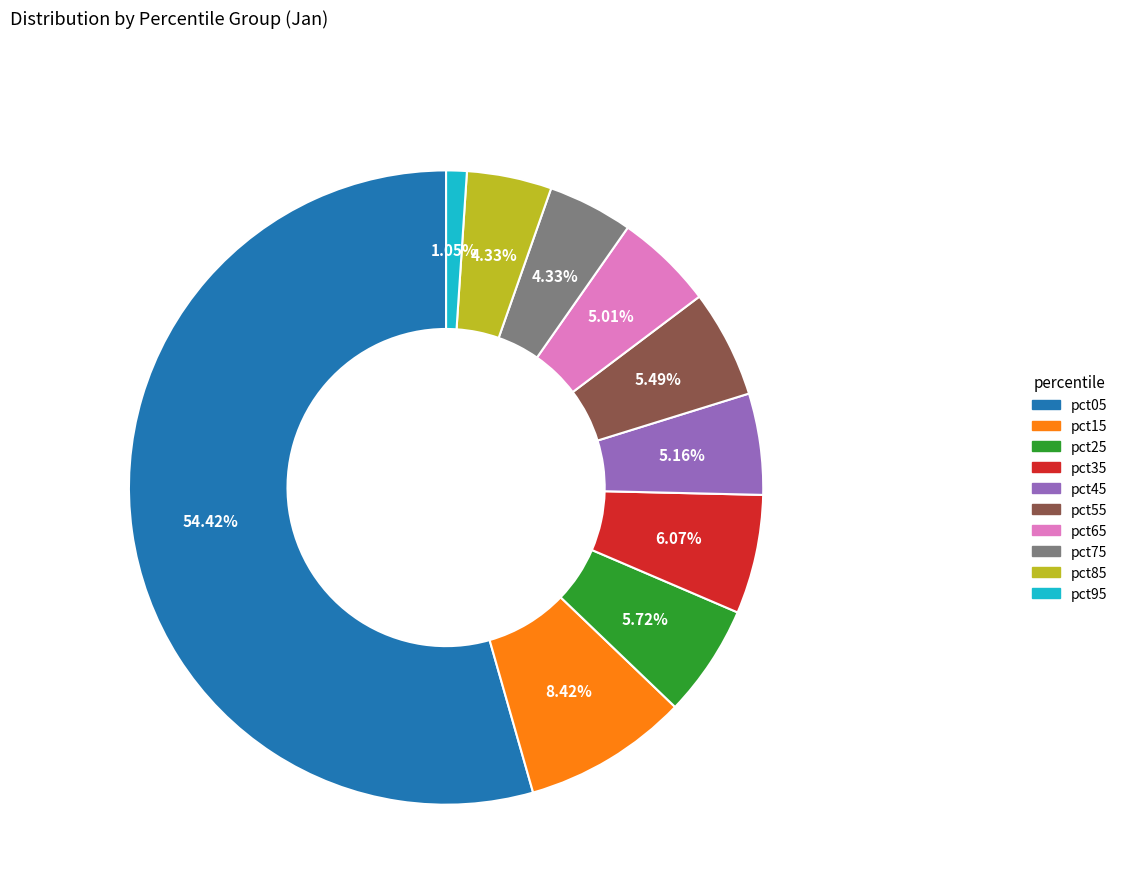

Which category has the biggest portion of the pie?

pct05